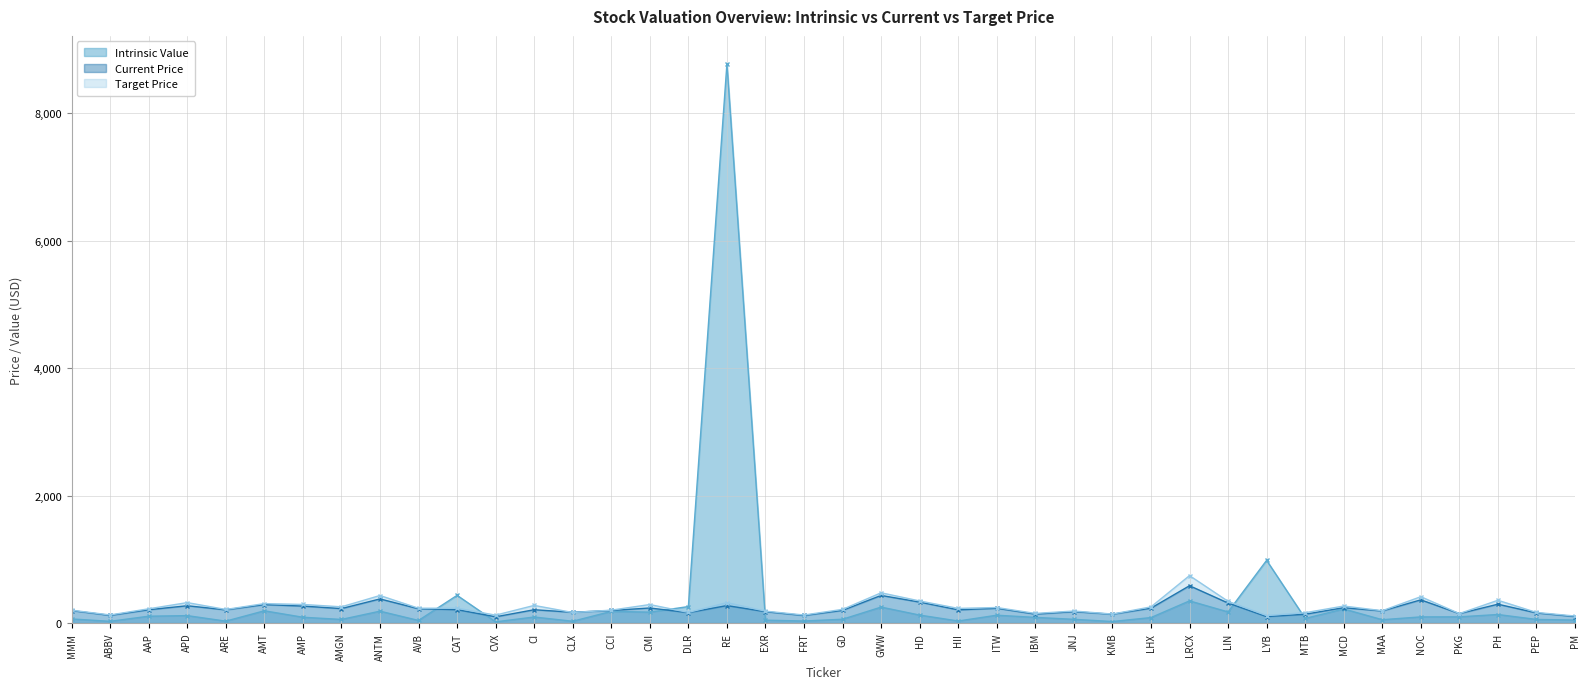

What is the difference between the Target Price values at GWW and FRT?

348.9